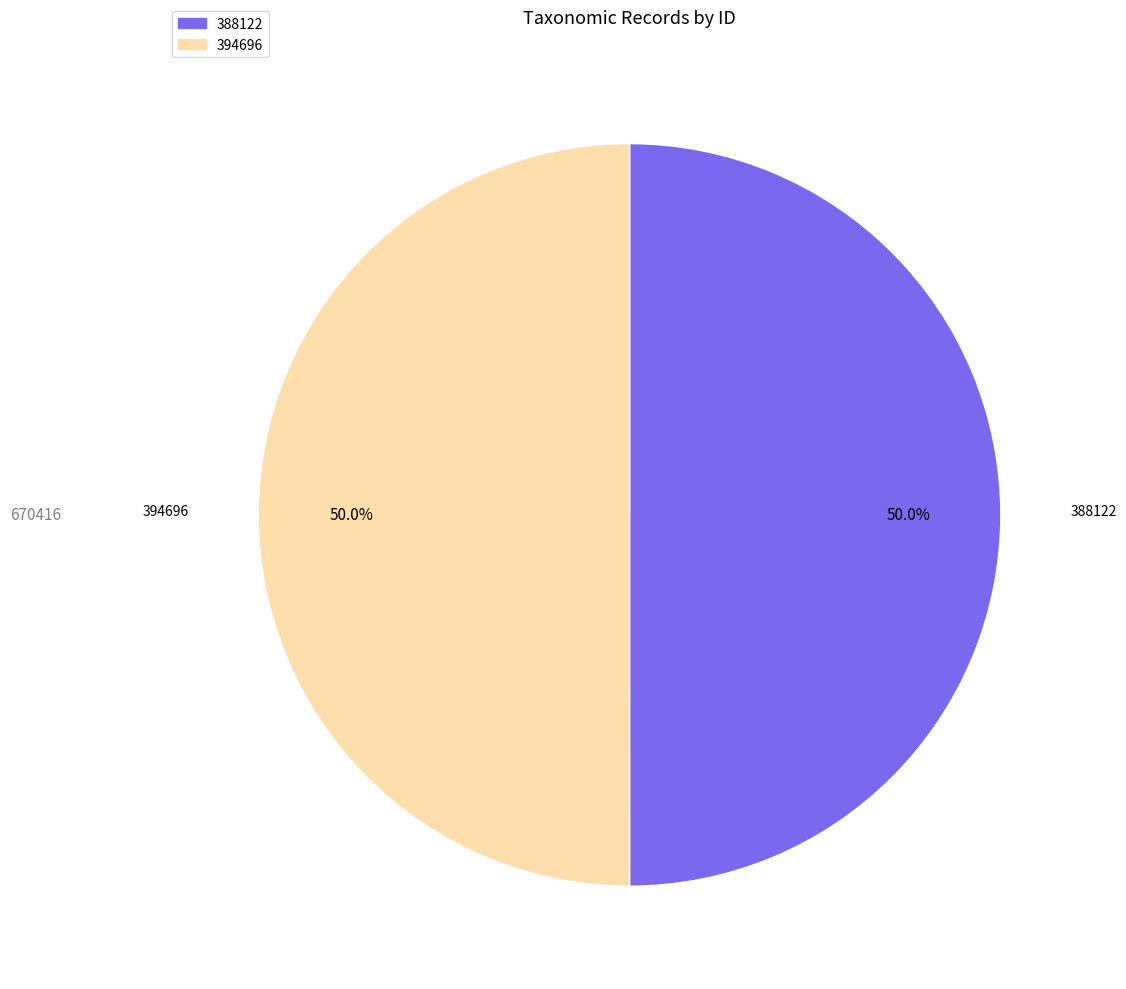

Approximately how many times larger is the value at 394696 compared to 388122?

1.0